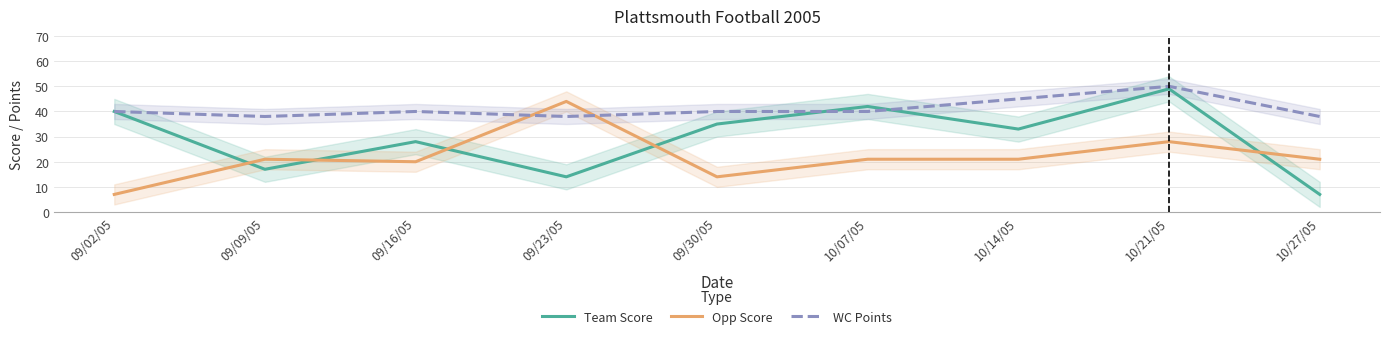

What is the lowest value of the WC Points series?

38